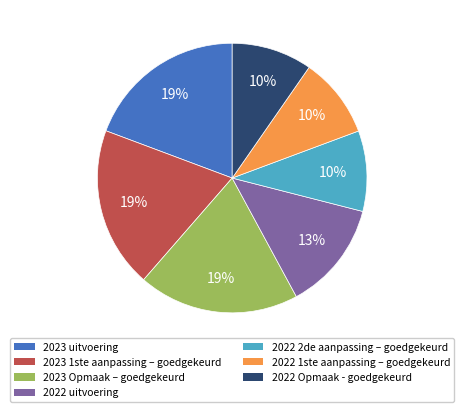

True or false: 2022 1ste aanpassing – goedgekeurd accounts for 15% of the total.

False